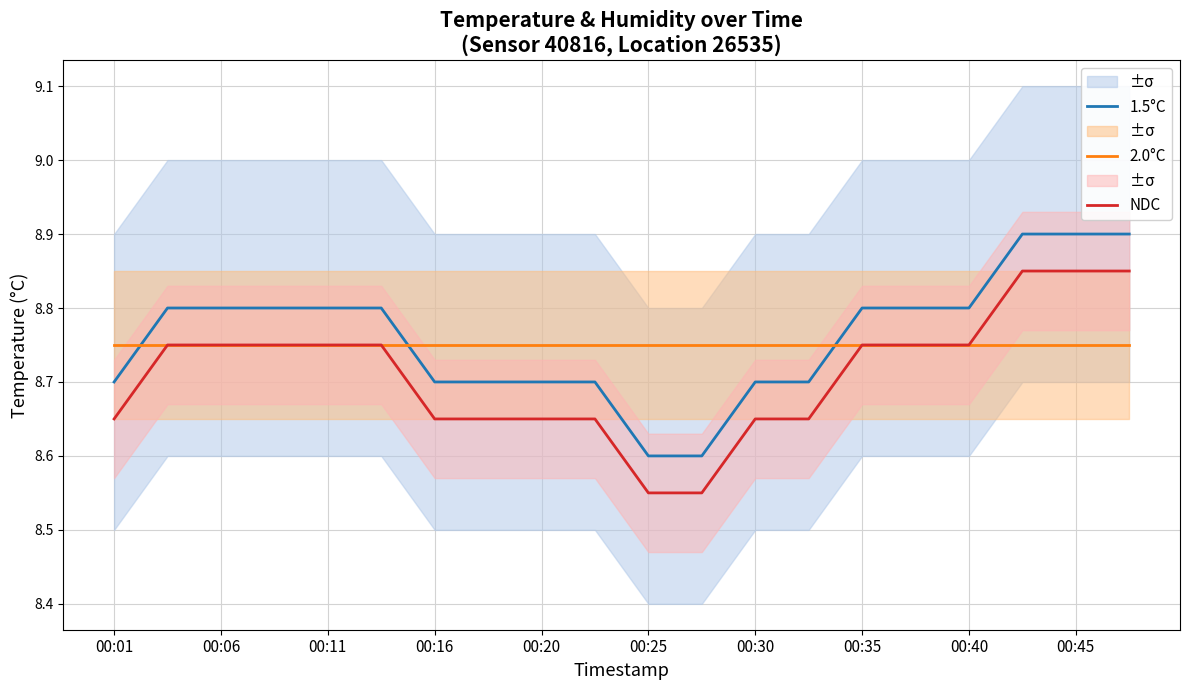

What is the highest value of the 1.5°C series?

8.9